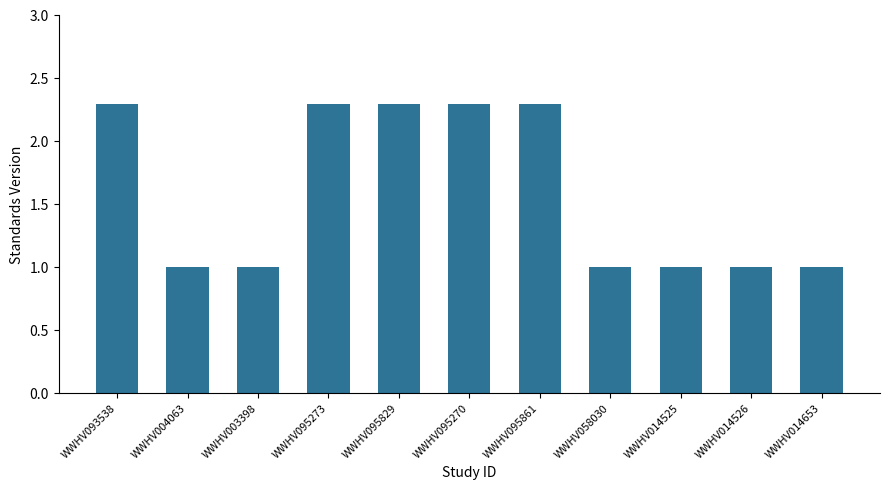

Are the bars horizontal?

No